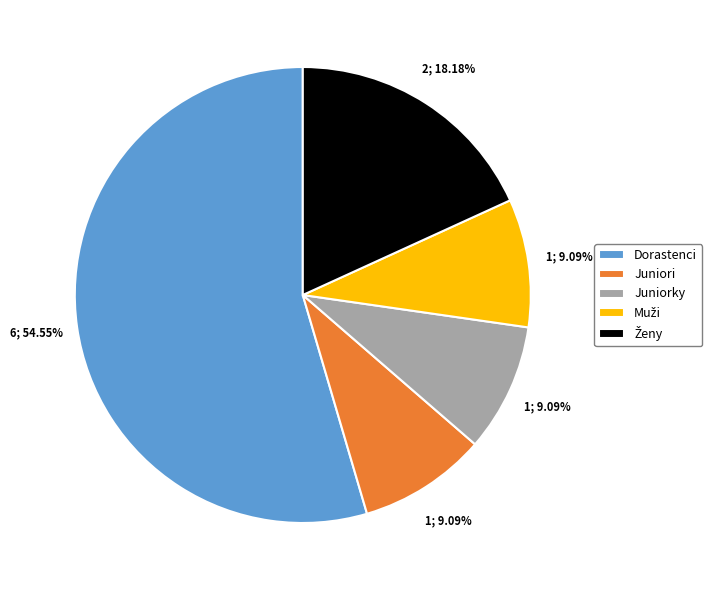

Is there any slice that represents more than half of the pie?

Yes